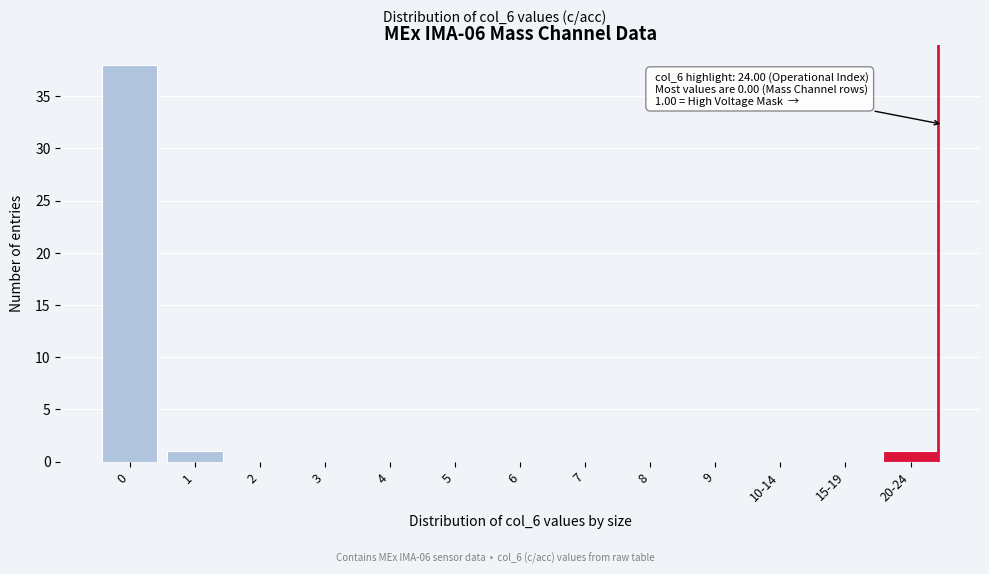

Reading right to left, what are all the values shown in this chart?

20-24=1	15-19=0	10-14=0	9=0	8=0	7=0	6=0	5=0	4=0	3=0	2=0	1=1	0=38